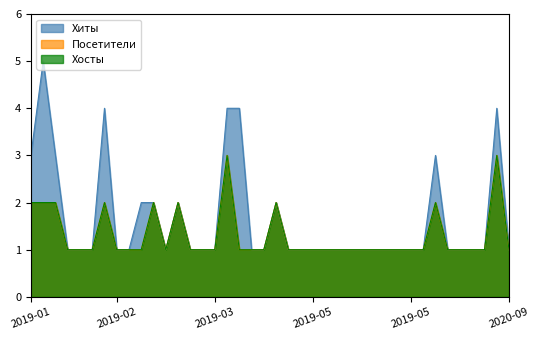

What is the difference between the second highest and second lowest values in the Посетители series?

2